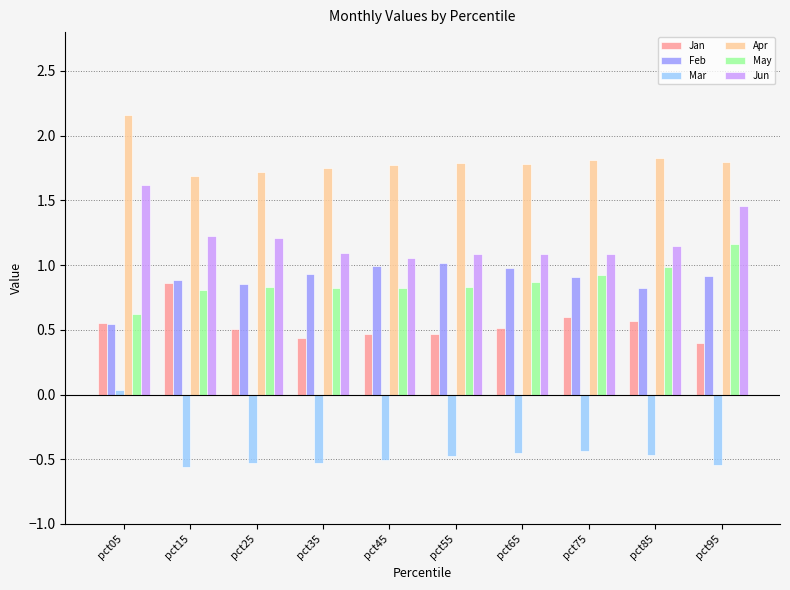

List the series in order of their peak value, lowest first.

Mar, Jan, Feb, May, Jun, Apr